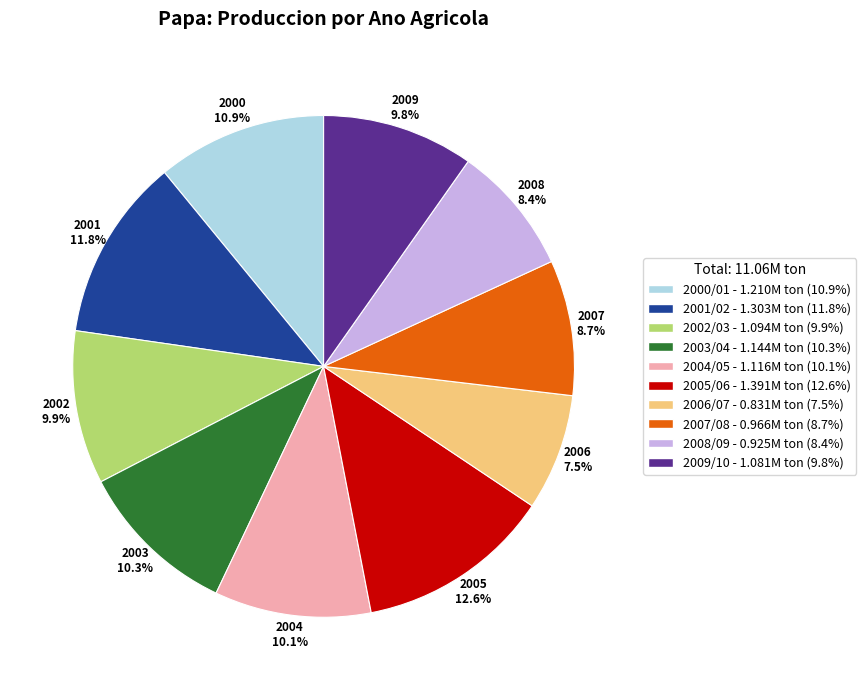

Count the number of slices in the pie.

10